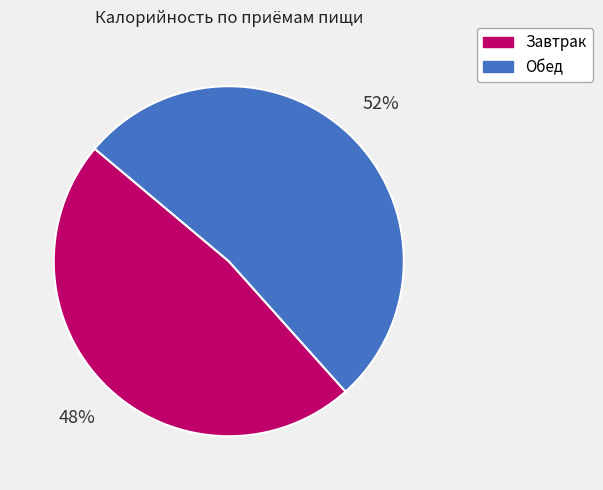

How many slices are in this pie chart?

2